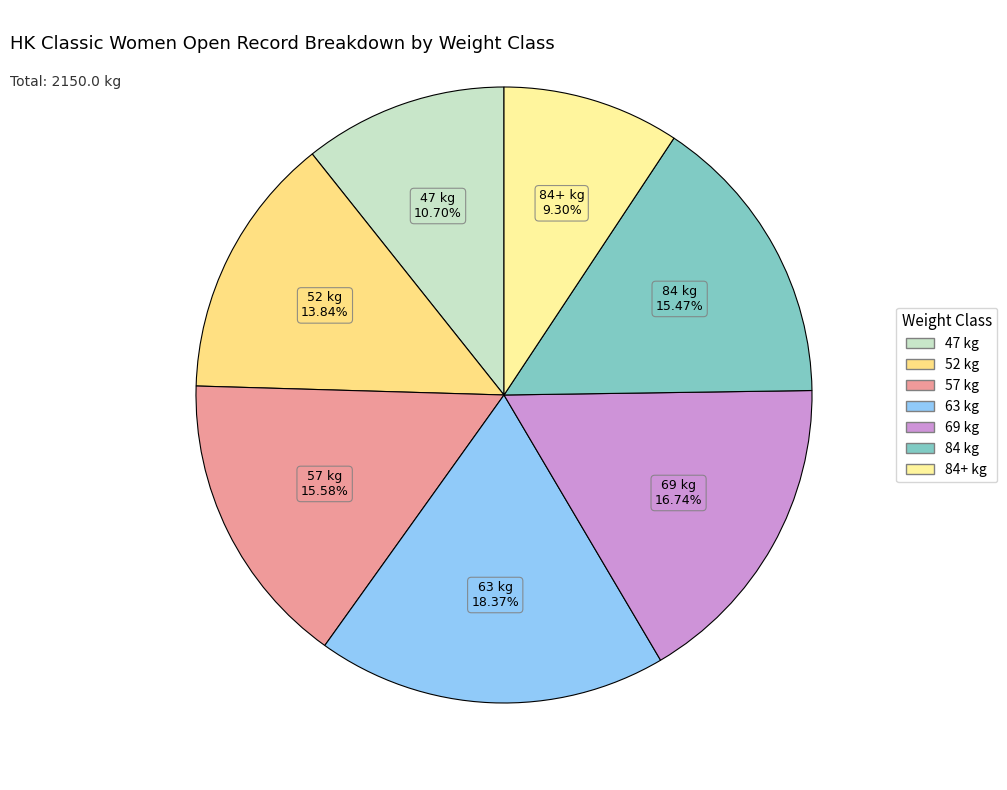

Does 84+ kg account for over 50% of the chart?

No